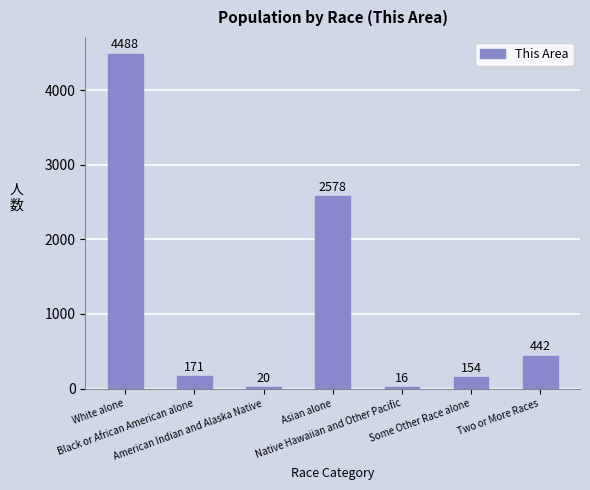

At which label is the value closest to 2252?

Asian alone